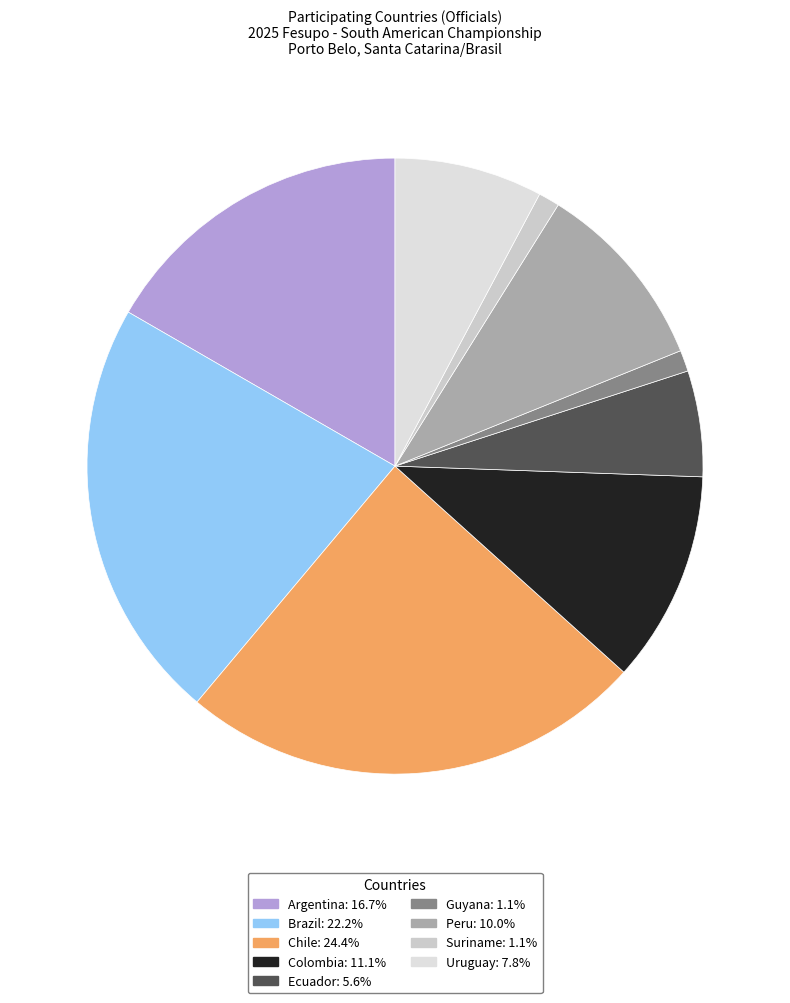

Rank the categories by value from lowest to highest.

Guyana, Suriname, Ecuador, Uruguay, Peru, Colombia, Argentina, Brazil, Chile